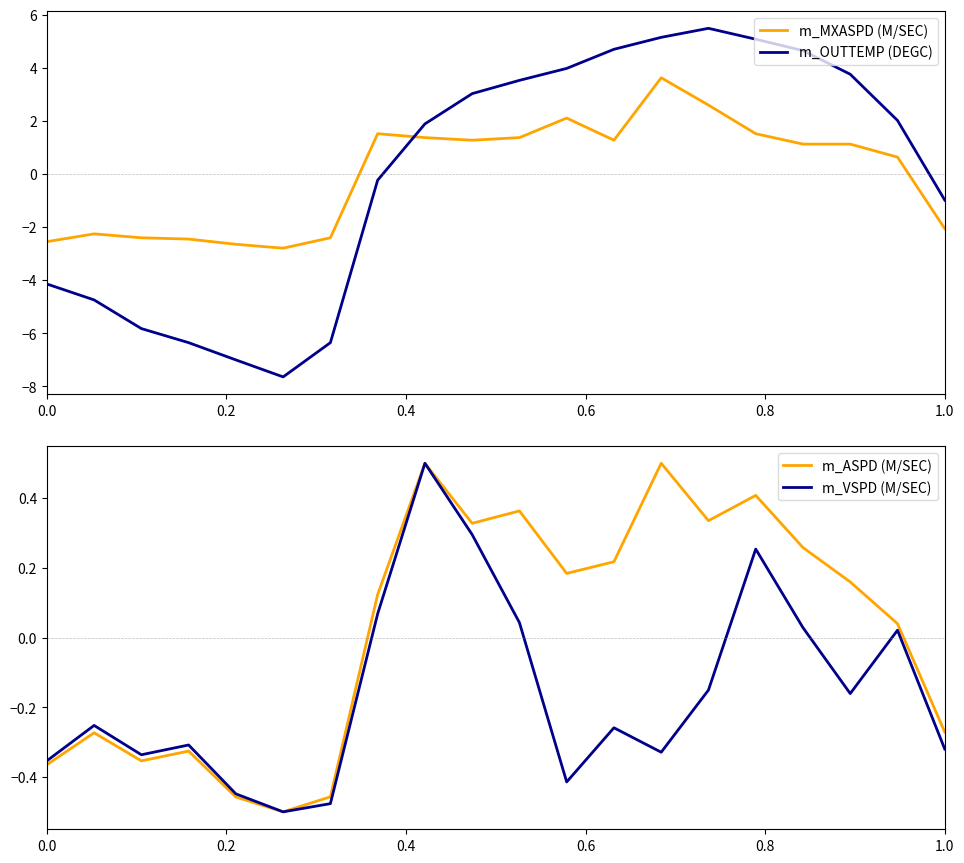

After their last crossing, which series has the higher values: m_MXASPD (M/SEC) or m_OUTTEMP (DEGC)?

m_OUTTEMP (DEGC)